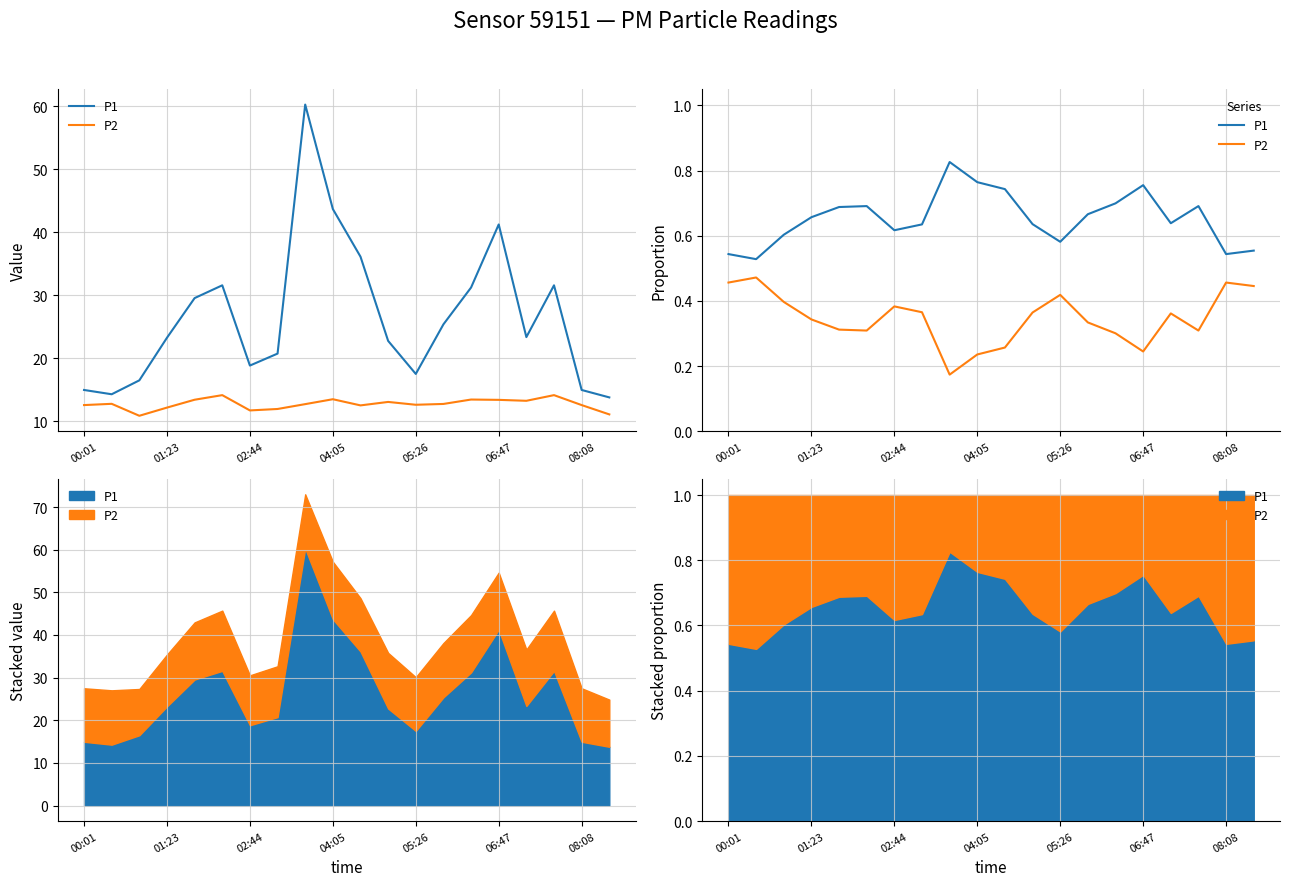

True or false: P1 and P2 cross at least once.

False